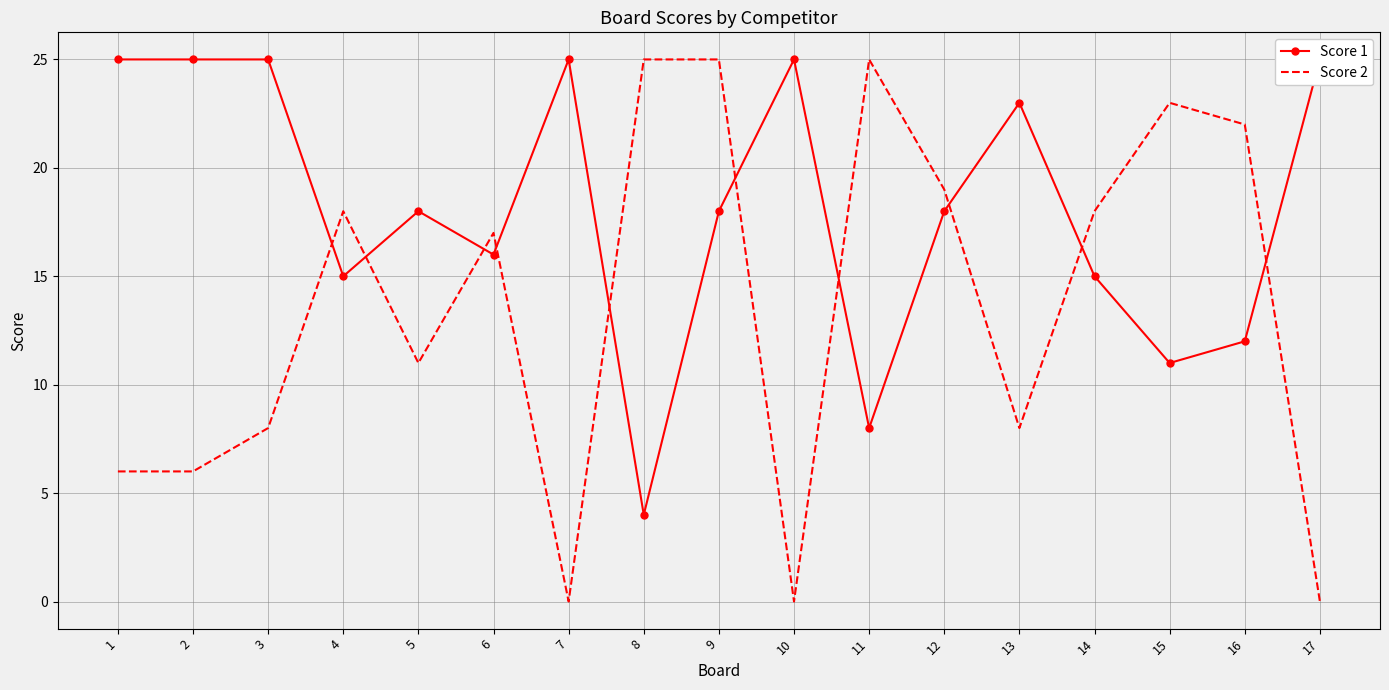

Which has a higher value, 17 or 13?

17